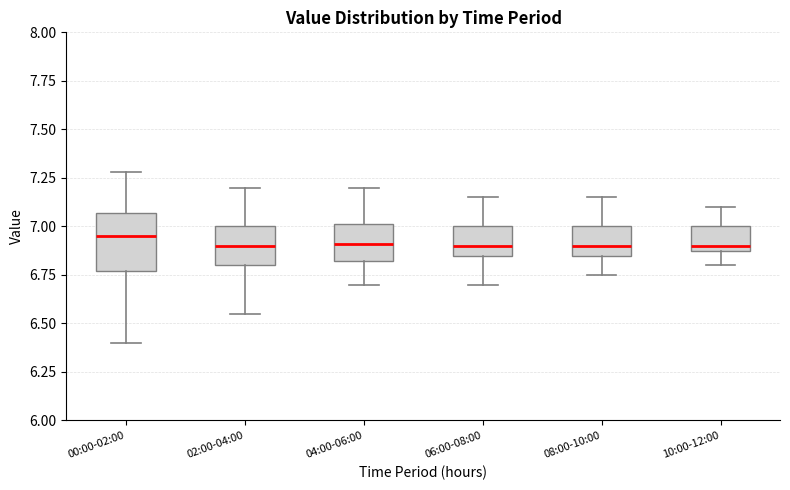

Reading left to right, read every box against the y-axis: the position of its median line, the range the box covers, and the ends of its whiskers. The values are not printed on the chart, so give them approximately, as read against the axis.

00:00-02:00: median 6.95, box 6.75 to 7.05, whiskers 6.40 to 7.30
02:00-04:00: median 6.90, box 6.80 to 7.00, whiskers 6.55 to 7.20
04:00-06:00: median 6.90, box 6.80 to 7.00, whiskers 6.70 to 7.20
06:00-08:00: median 6.90, box 6.85 to 7.00, whiskers 6.70 to 7.15
08:00-10:00: median 6.90, box 6.85 to 7.00, whiskers 6.75 to 7.15
10:00-12:00: median 6.90, box 6.85 to 7.00, whiskers 6.80 to 7.10